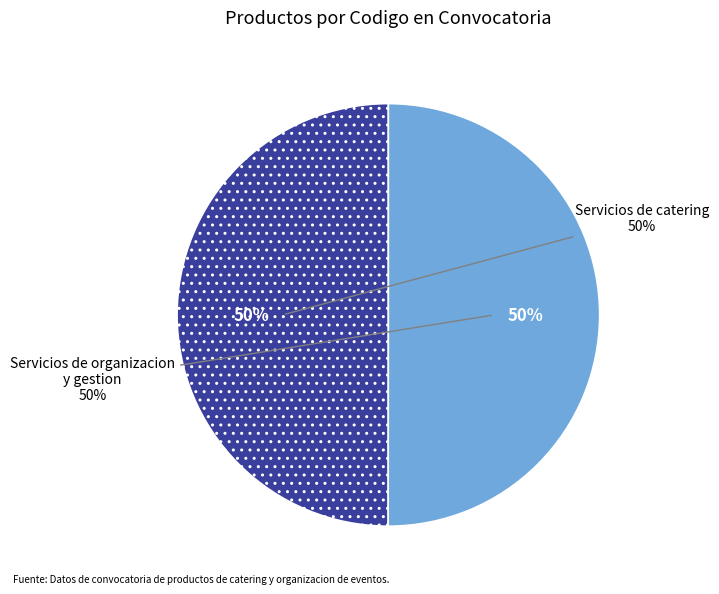

To the nearest percent, what is the average slice percentage?

50%